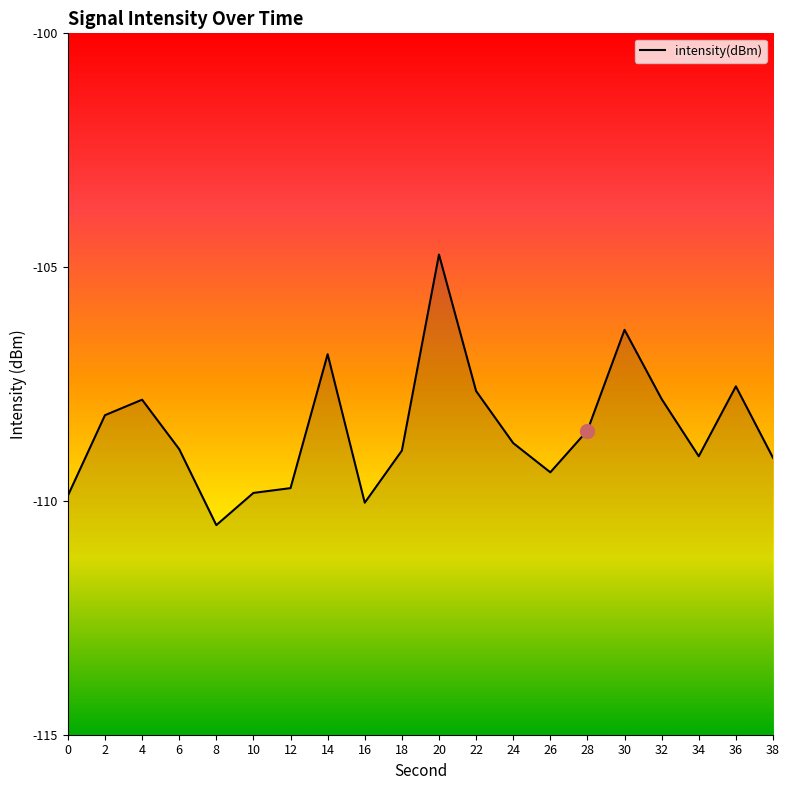

What is the change in value from 4 to 34?

-1.2